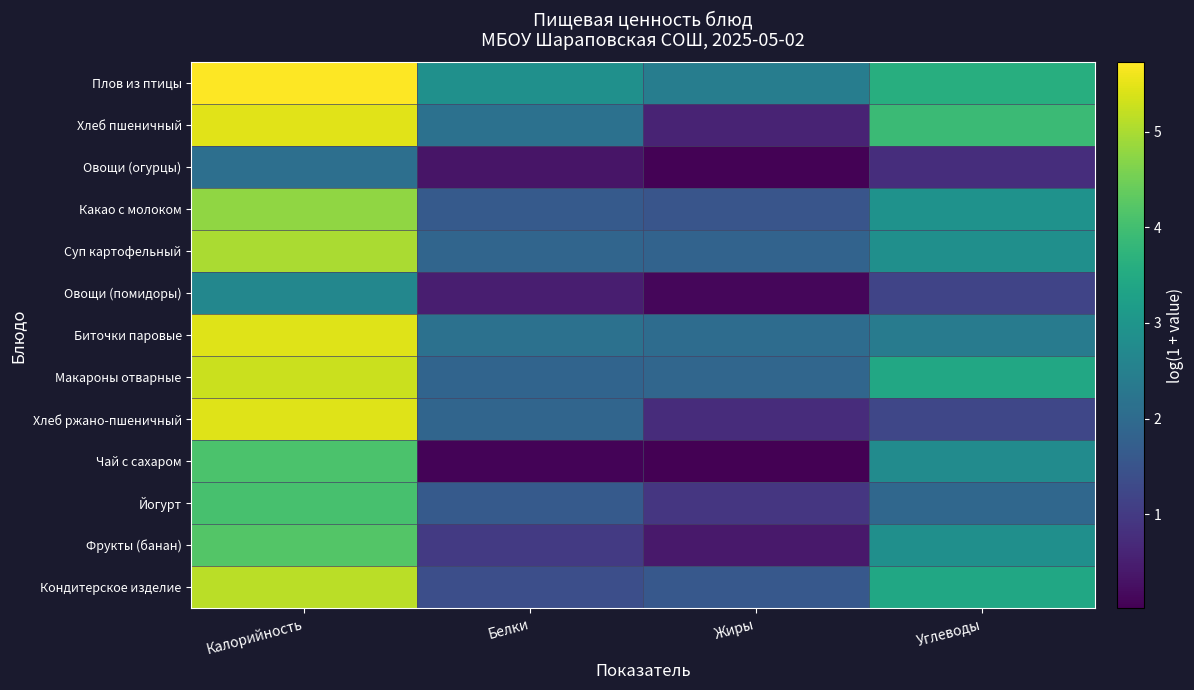

Reading left to right, transcribe all the data shown in this chart.

Плов из птицы: Калорийность=5.7	Белки=2.9	Жиры=2.4	Углеводы=3.6
Хлеб пшеничный: Калорийность=5.5	Белки=2.2	Жиры=0.6	Углеводы=3.9
Овощи (огурцы): Калорийность=2.1	Белки=0.4	Жиры=0.1	Углеводы=0.8
Какао с молоком: Калорийность=4.8	Белки=1.6	Жиры=1.5	Углеводы=2.9
Суп картофельный: Калорийность=5.0	Белки=1.9	Жиры=1.8	Углеводы=2.9
Овощи (помидоры): Калорийность=2.7	Белки=0.5	Жиры=0.1	Углеводы=1.2
Биточки паровые: Калорийность=5.4	Белки=2.2	Жиры=2.0	Углеводы=2.4
Макароны отварные: Калорийность=5.3	Белки=1.9	Жиры=1.9	Углеводы=3.4
Хлеб ржано-пшеничный: Калорийность=5.4	Белки=1.9	Жиры=0.7	Углеводы=1.2
Чай с сахаром: Калорийность=4.1	Белки=0.1	Жиры=0.0	Углеводы=2.8
Йогурт: Калорийность=4.1	Белки=1.6	Жиры=0.9	Углеводы=1.9
Фрукты (банан): Калорийность=4.2	Белки=1.0	Жиры=0.4	Углеводы=2.9
Кондитерское изделие: Калорийность=5.1	Белки=1.4	Жиры=1.6	Углеводы=3.4